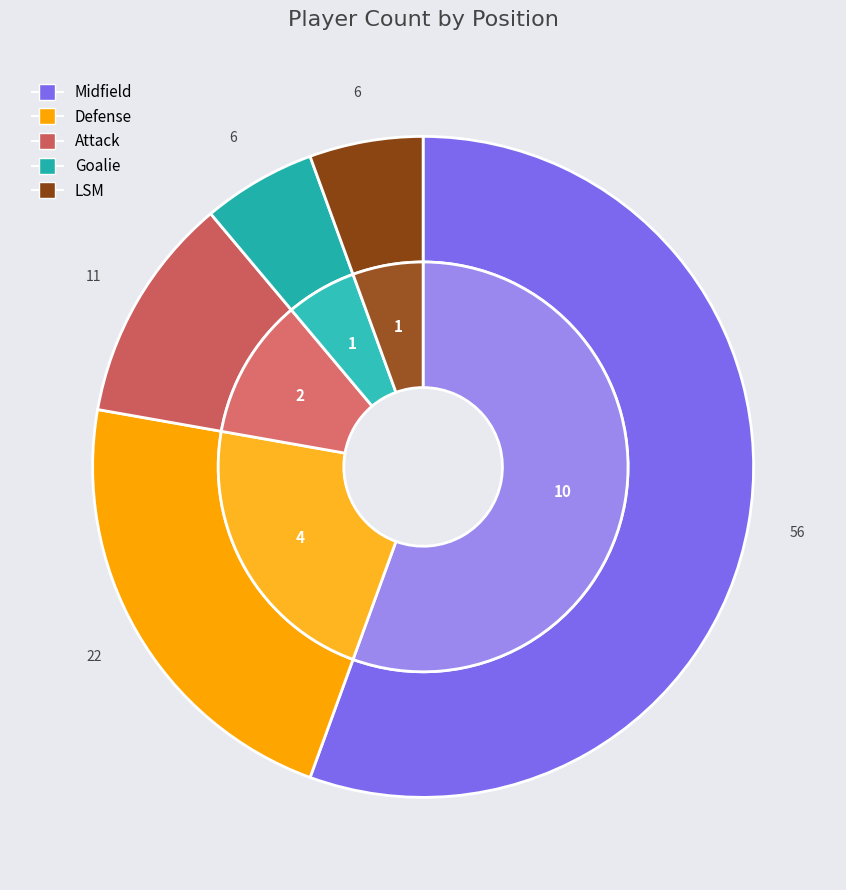

How many segments does this pie chart have?

5